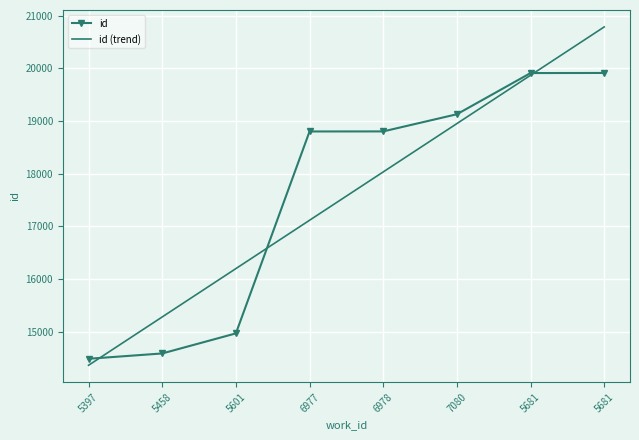

Where is id (trend) nearest to the value 17576?

6977